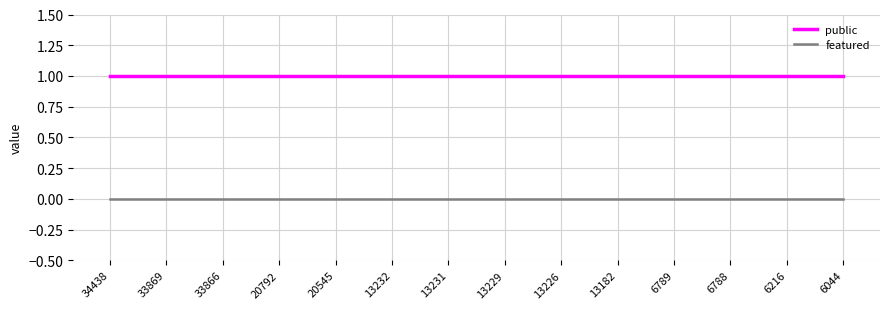

True or false: featured and public intersect in this chart.

False